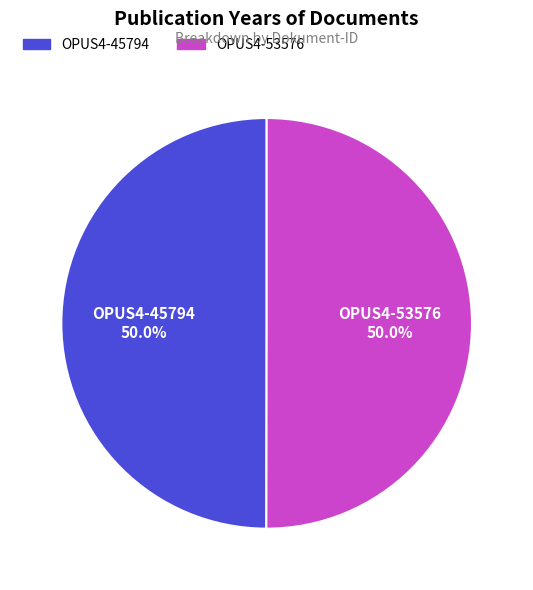

What is the ratio of the value at OPUS4-53576 to the value at OPUS4-45794?

1.0